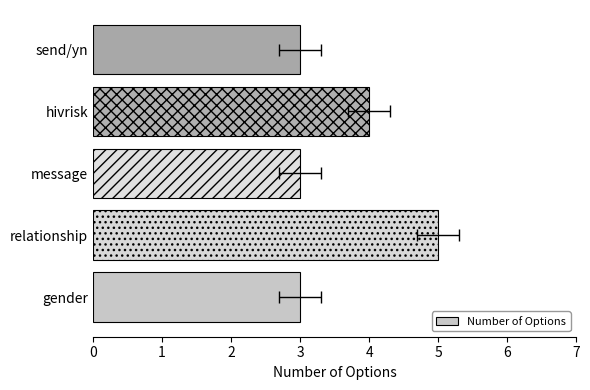

How many categories are shown in the chart?

5